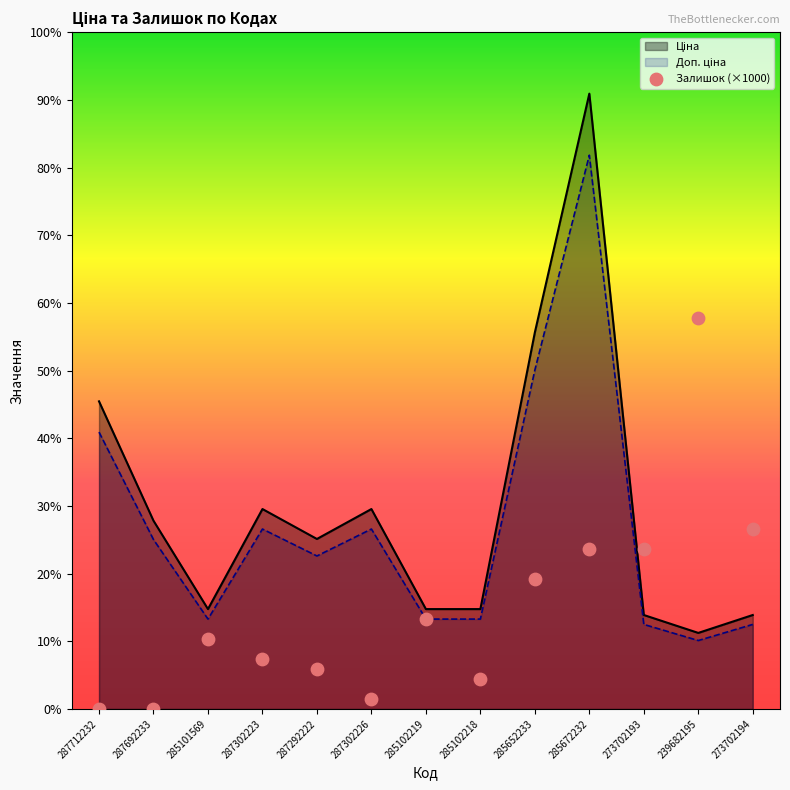

At which category is the sum across all series the highest?

285672232